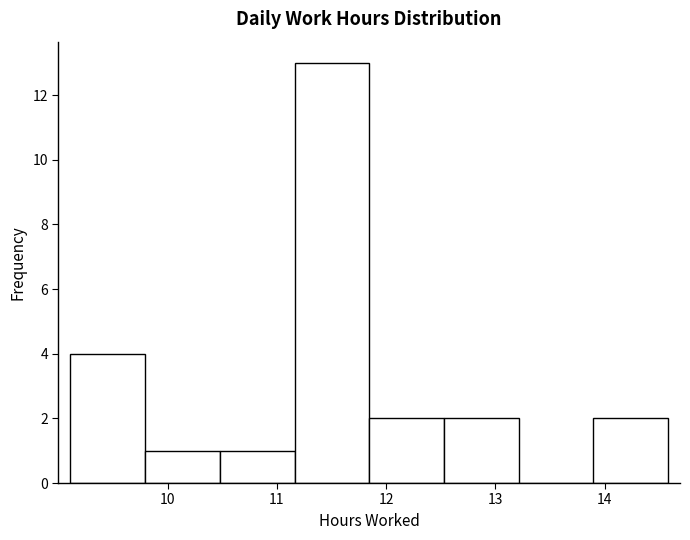

Reading left to right, list every bar in this chart as the range it spans on the x-axis followed by its height. Neither the bar edges nor the heights are printed on the chart, so give them approximately, as read against the axes.

9.1 to 9.8: 4
9.8 to 10.5: 1
10.5 to 11.2: 1
11.2 to 11.8: 13
11.8 to 12.5: 2
12.5 to 13.2: 2
13.2 to 13.9: 0
13.9 to 14.6: 2